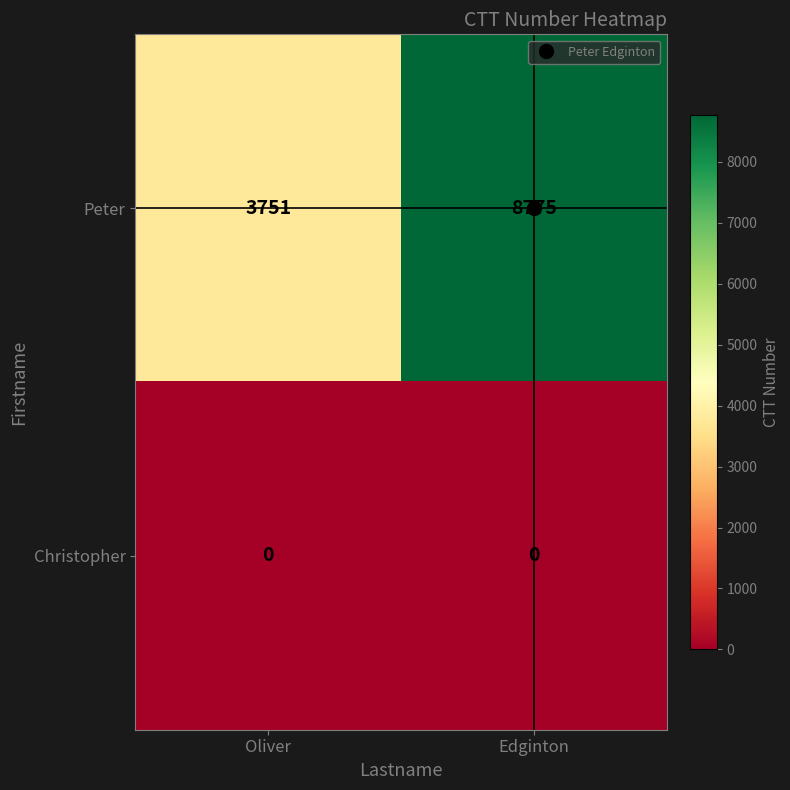

What is the highest value of the Peter series?

8775